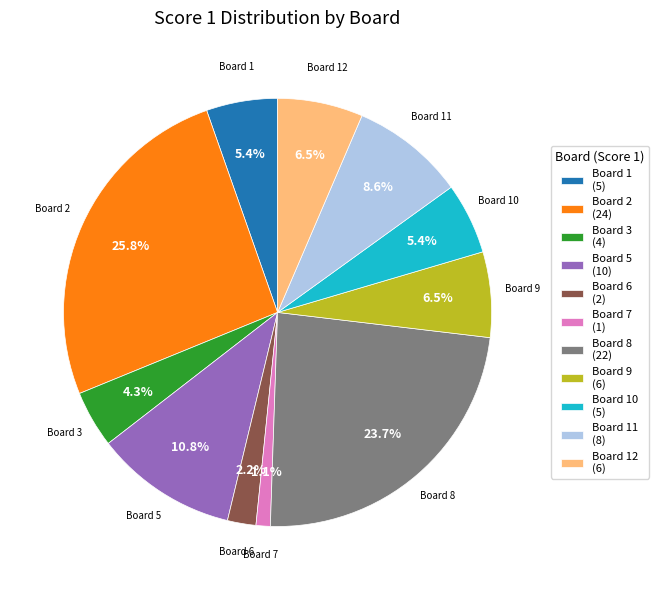

What portion of the pie excludes Board 11 (8)?

91.4%